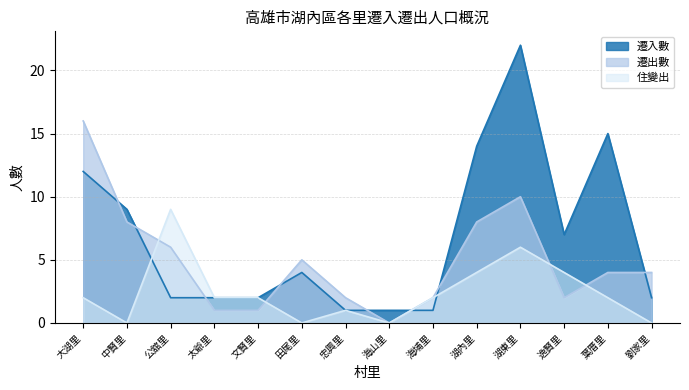

At which category does 遷出數 reach its first local valley?

海山里